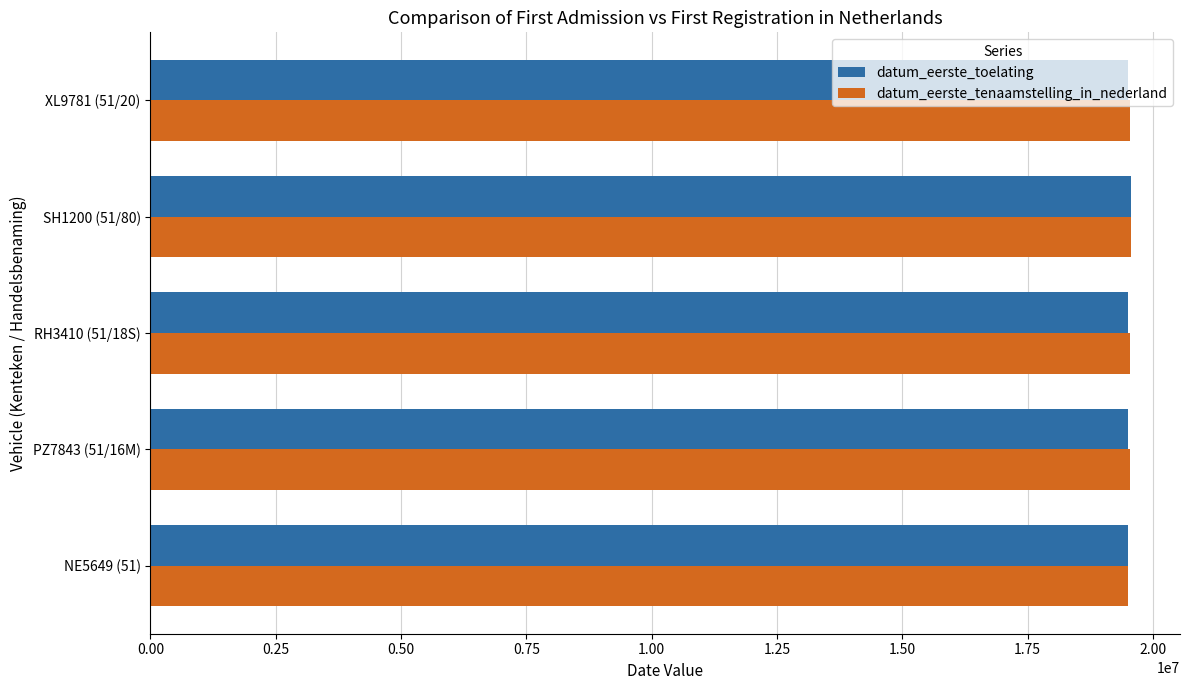

What is the average value of the datum_eerste_tenaamstelling_in_nederland series?

19542555